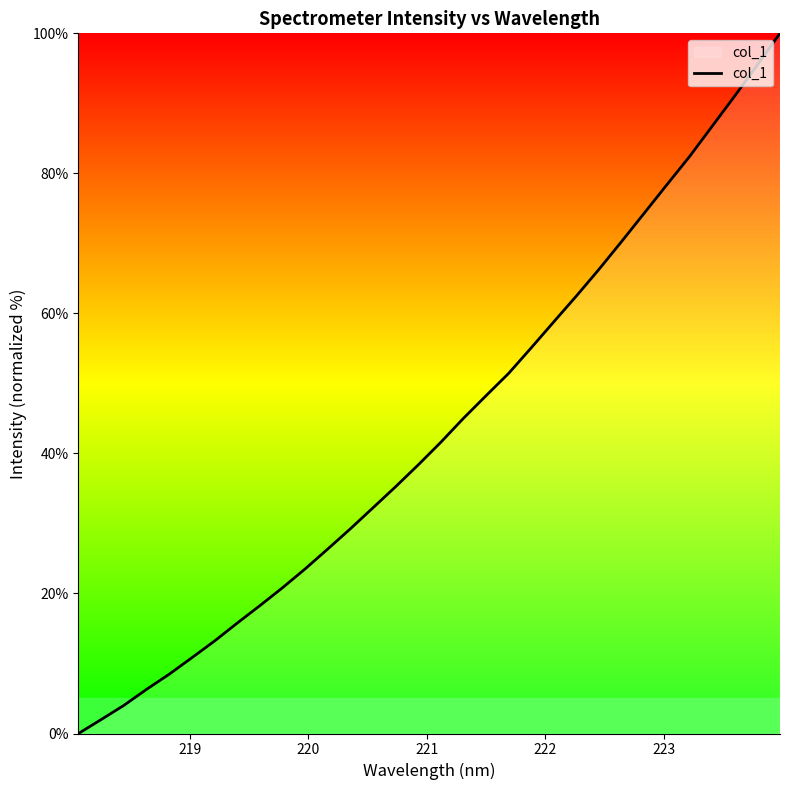

True or false: there are more than 2 points higher than both neighbors.

False